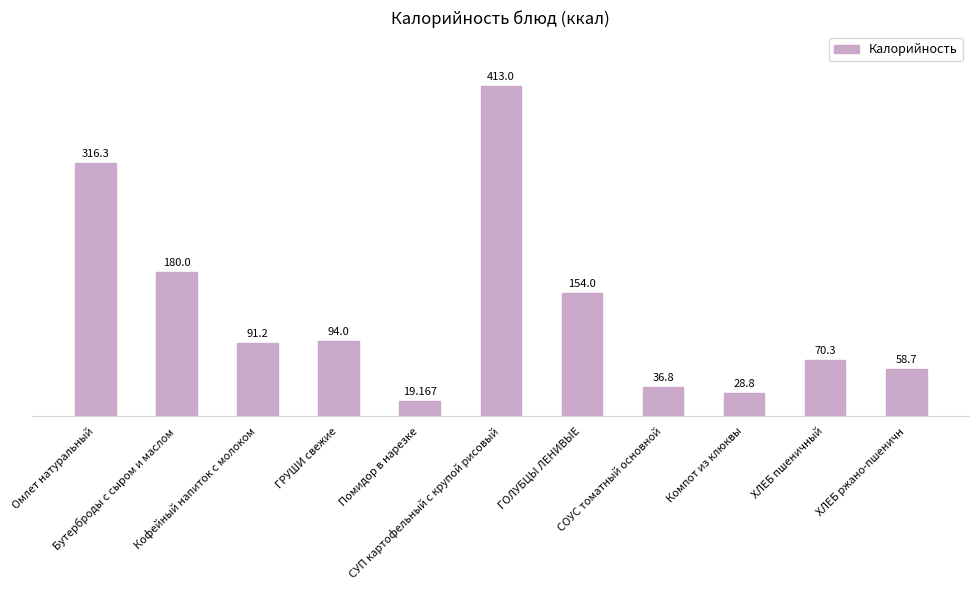

What is the minimum value shown in the chart?

19.2